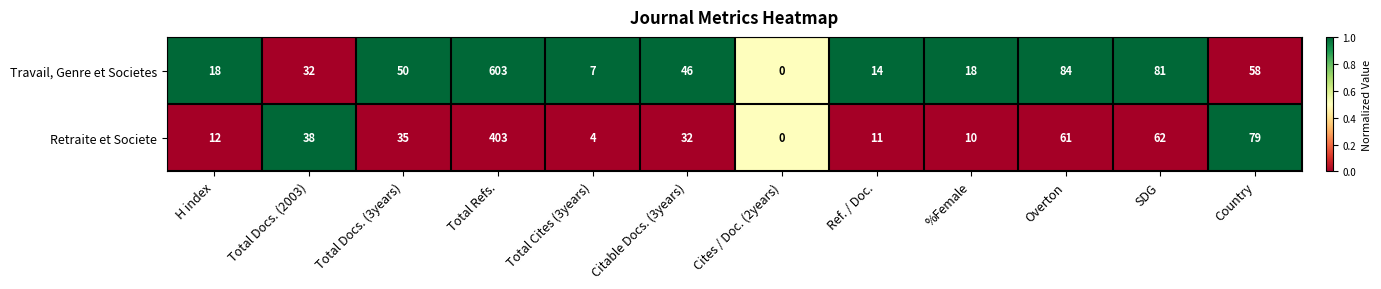

Rank the categories by Retraite et Societe value from lowest to highest.

Cites / Doc. (2years), Total Cites (3years), %Female, Ref. / Doc., H index, Citable Docs. (3years), Total Docs. (3years), Total Docs. (2003), Overton, SDG, Country, Total Refs.